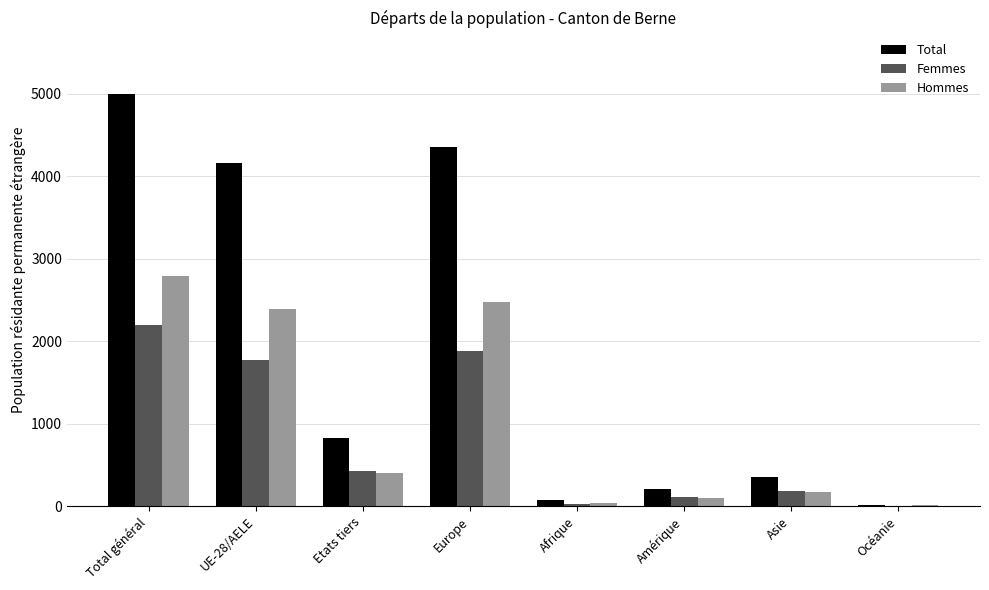

Is the value of Total at Total général greater than the value of Hommes at Afrique?

Yes